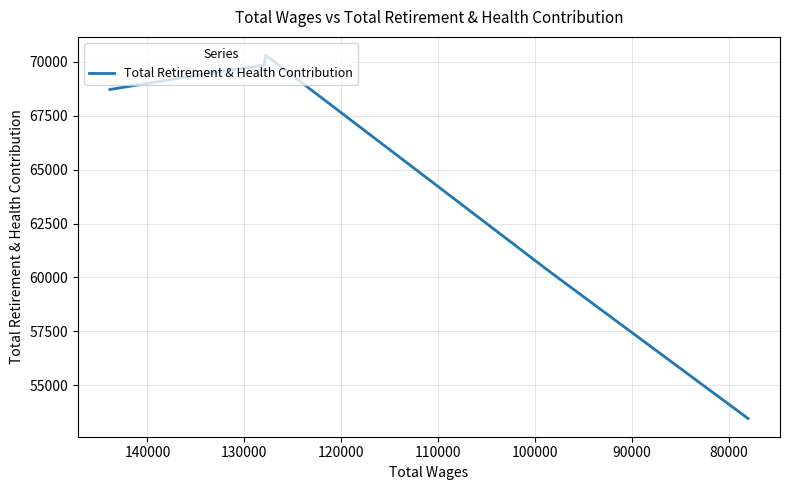

How many series are shown in this chart?

1